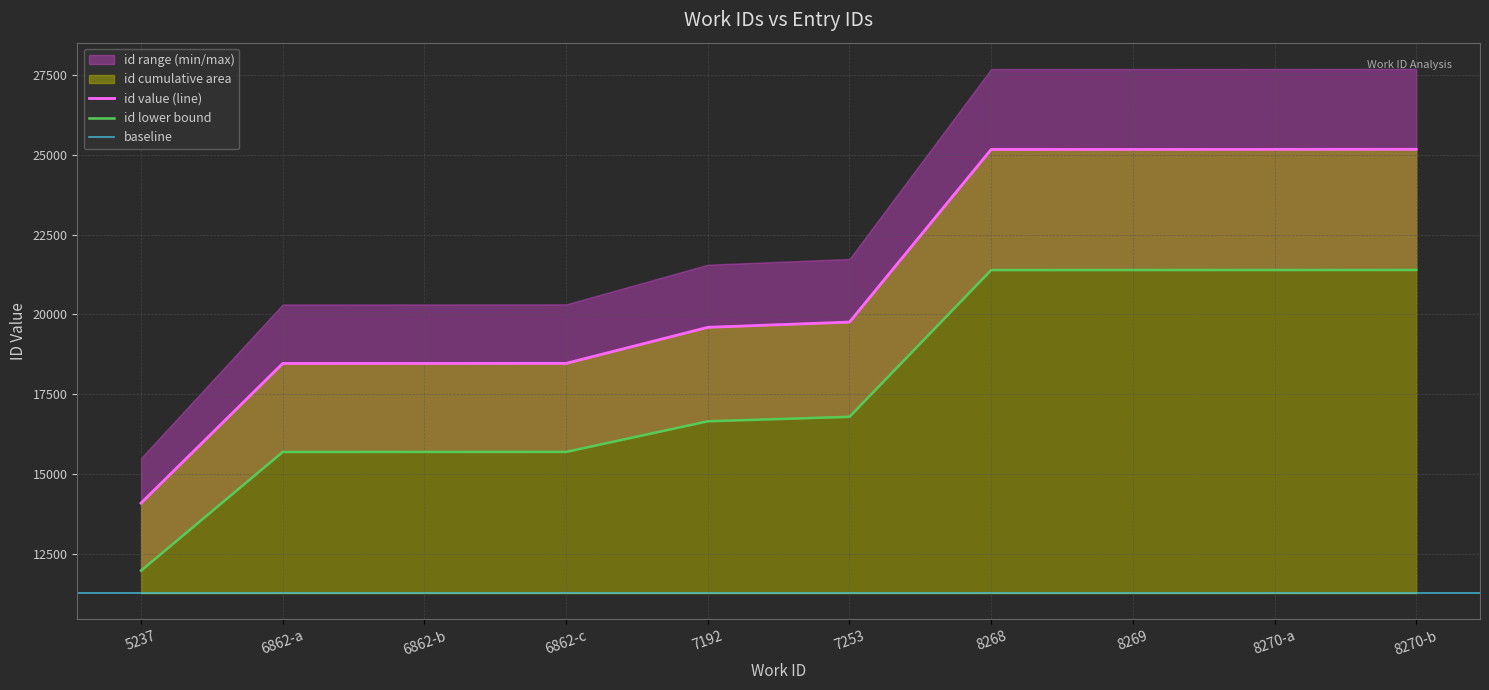

At which label does id value (line) reach its minimum?

5237